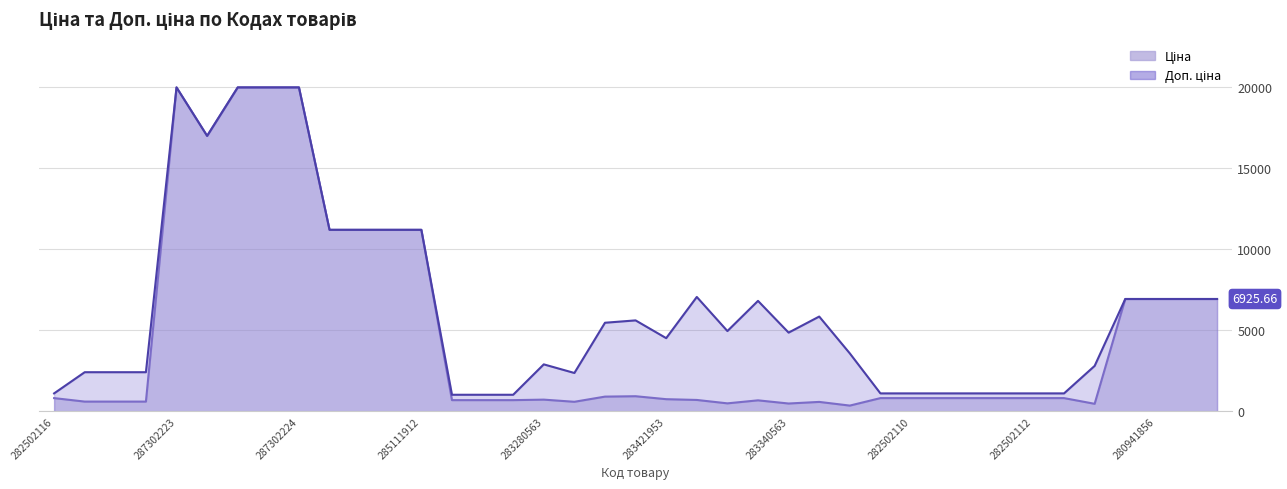

Reading left to right, what are all the values shown in this chart?

Ціна: 282502116=818.5	249092174=603.7	249092173=603.7	249092172=603.7	287302223=19964.2	287292222=16976.3	287302226=19964.2	287302225=19964.2	287302224=19964.2	285112220=11188.2	285112217=11188.2	285111961=11188.2	285111912=11188.2	259552213=693.7	259552212=693.7	259552189=693.7	283280563=724.5	283220563=591.6	283481953=910.4	283451953=934.5	283421953=752.2	283391953=705.1	283370563=495.0	283361953=681.0	283340563=485.4	283331953=584.4	283310563=357.4	282502117=818.5	282502110=818.5	282502115=818.5	282502114=818.5	282502113=818.5	282502112=818.5	282502111=818.5	281720563=467.3	280941901=6925.7	280941856=6925.7	280941824=6925.7	280941739=6925.7
Доп. ціна: 282502116=1109.2	249092174=2414.8	249092173=2414.8	249092172=2414.8	287302223=19964.2	287292222=16976.3	287302226=19964.2	287302225=19964.2	287302224=19964.2	285112220=11188.2	285112217=11188.2	285111961=11188.2	285111912=11188.2	259552213=1024.6	259552212=1024.6	259552189=1024.6	283280563=2897.8	283220563=2366.5	283481953=5462.3	283451953=5607.2	283421953=4513.3	283391953=7051.3	283370563=4950.4	283361953=6809.8	283340563=4853.8	283331953=5843.9	283310563=3573.9	282502117=1109.2	282502110=1109.2	282502115=1109.2	282502114=1109.2	282502113=1109.2	282502112=1109.2	282502111=1109.2	281720563=2803.6	280941901=6925.7	280941856=6925.7	280941824=6925.7	280941739=6925.7